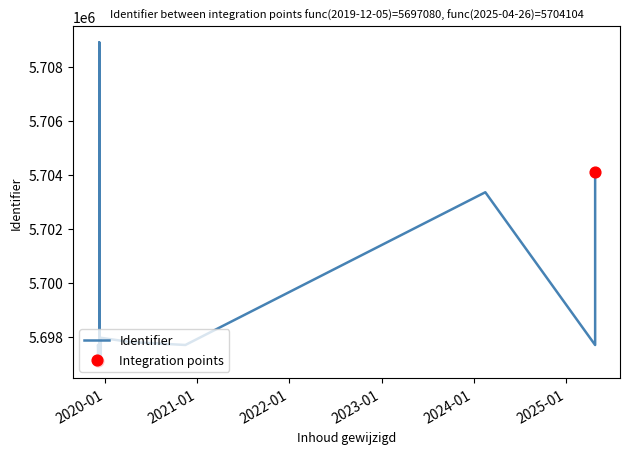

Approximately how many times larger is the value at 2019-12-10 compared to 2019-12-10?

1.0